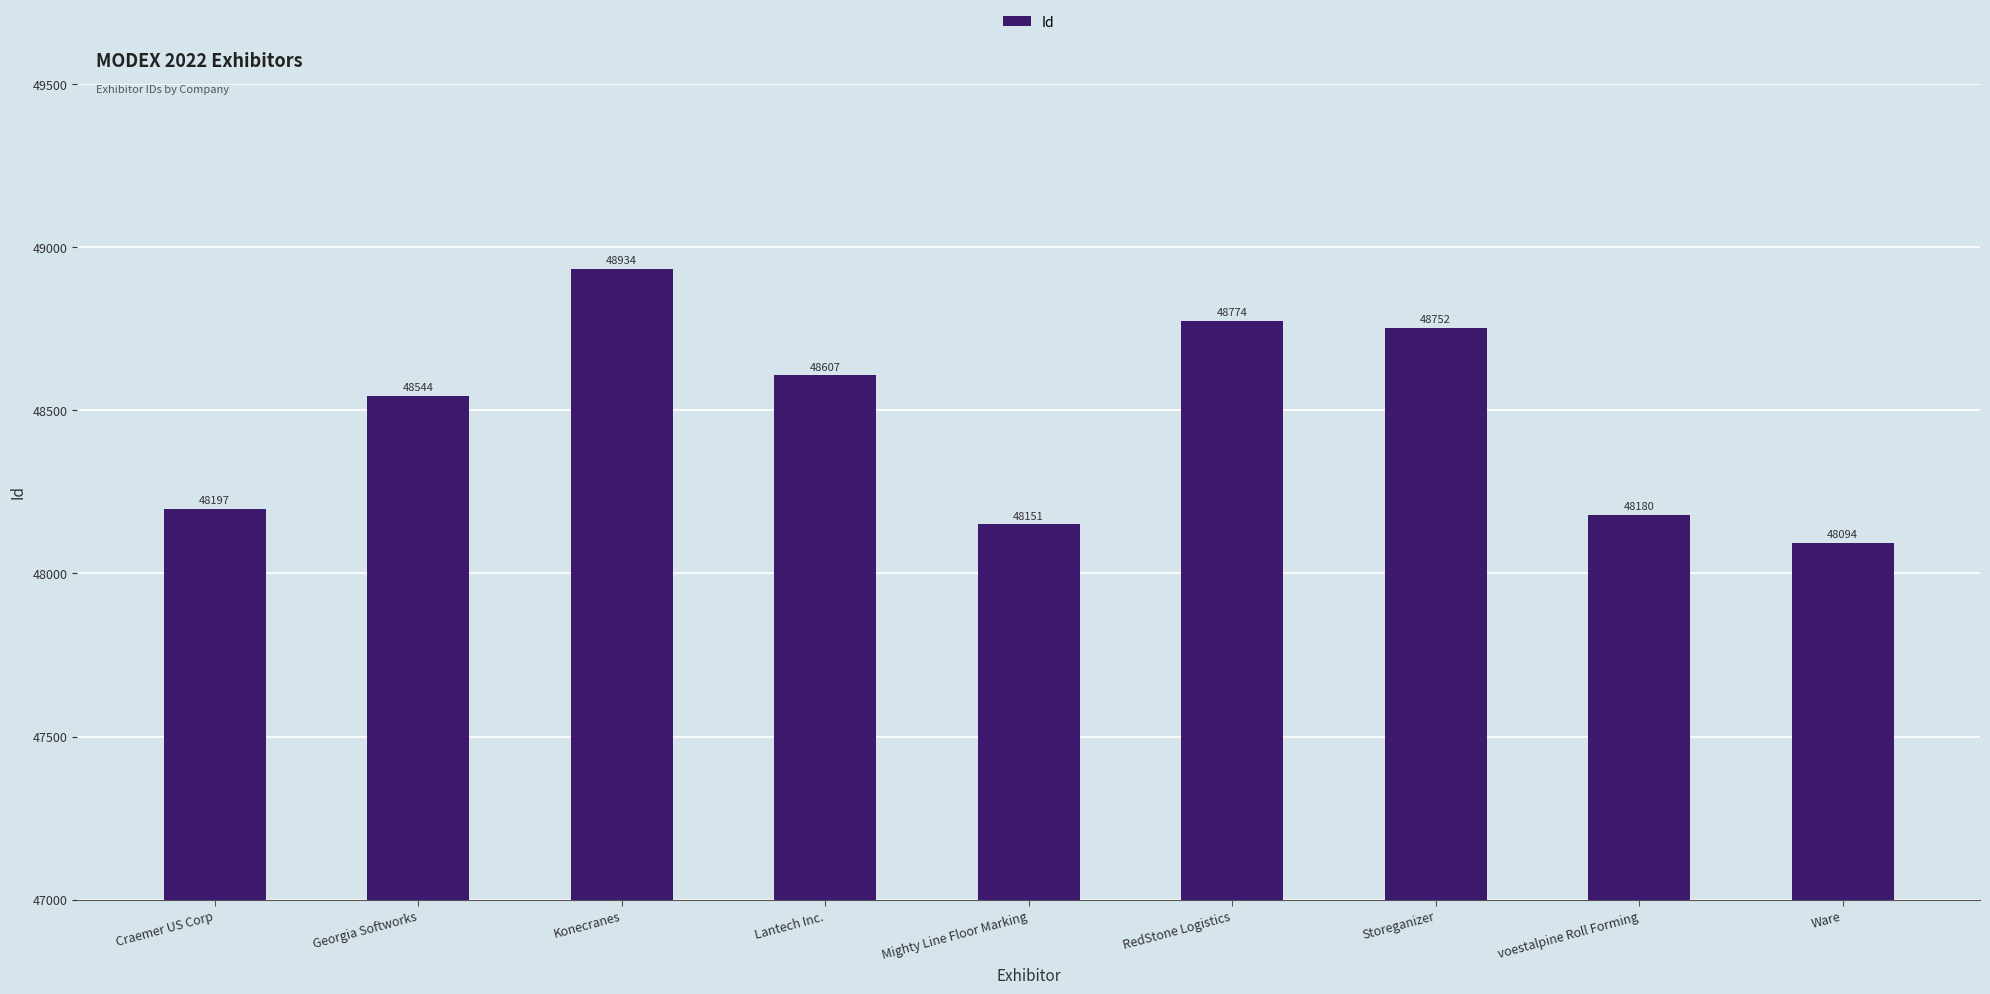

What is the average value?

48470